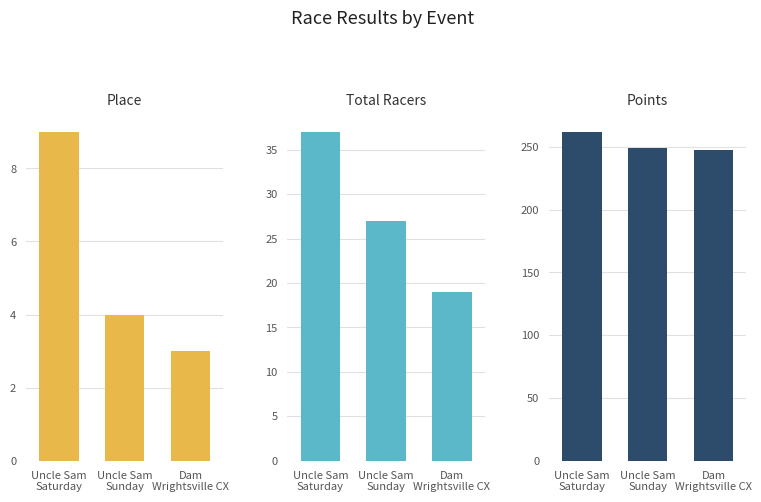

What is the label of the 3rd bar from the right?

Uncle Sam
Saturday